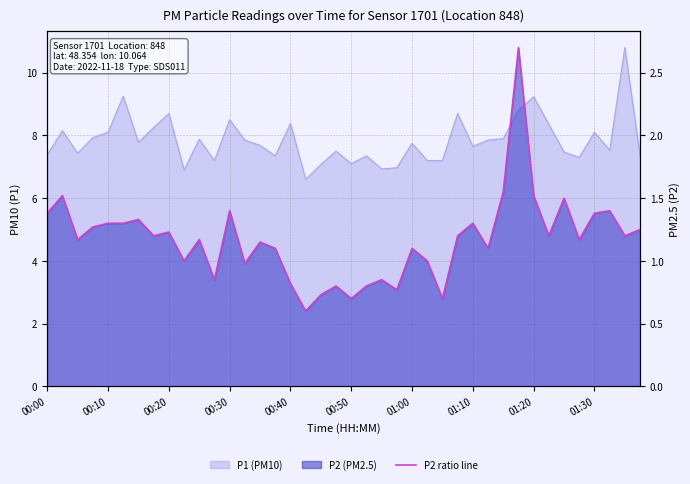

What is the change in value from 25 to 32?

+0.5